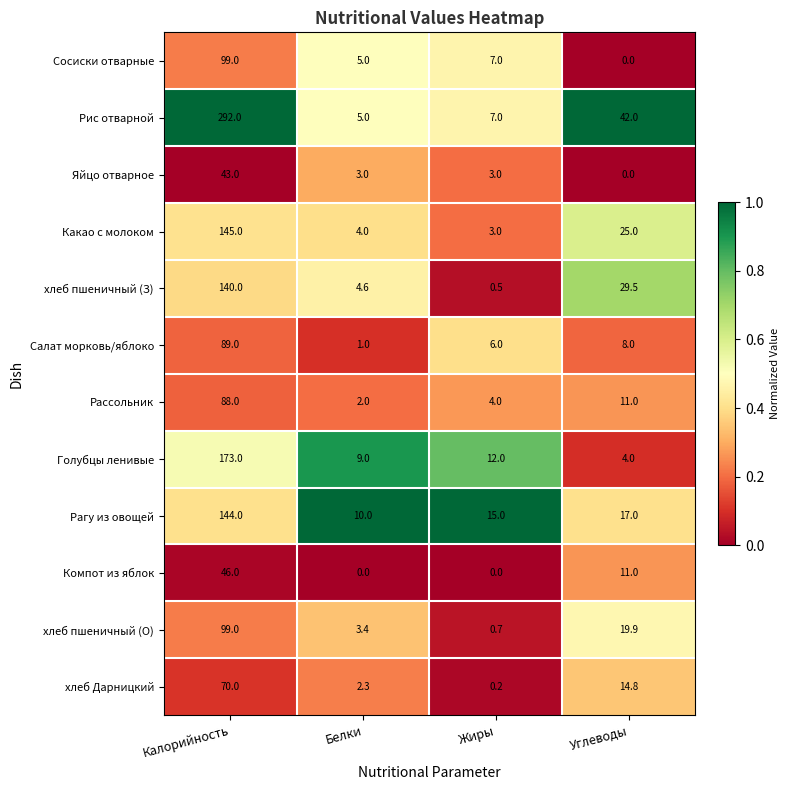

Is the value of хлеб пшеничный (О) at Калорийность greater than the value of Голубцы ленивые at Углеводы?

Yes